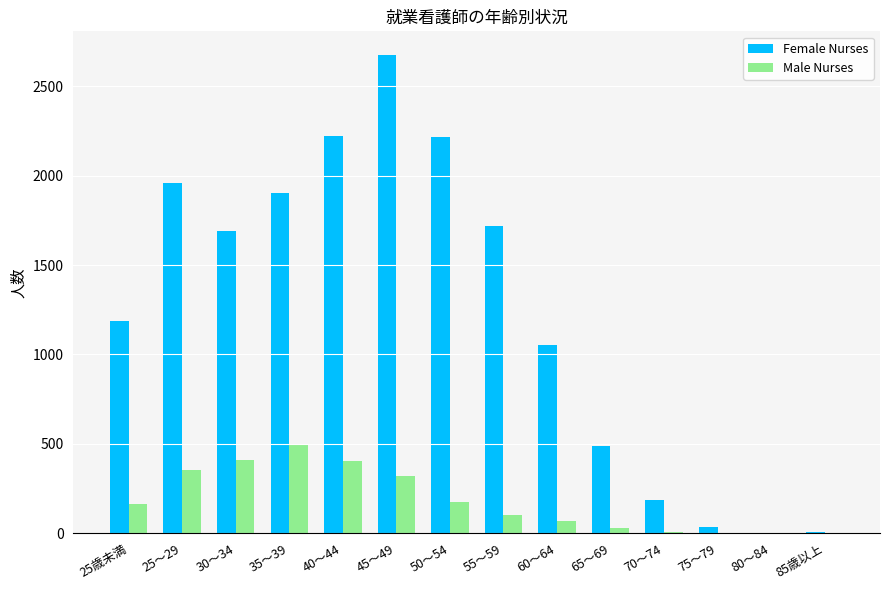

What are all the series names shown in the legend?

Female Nurses, Male Nurses